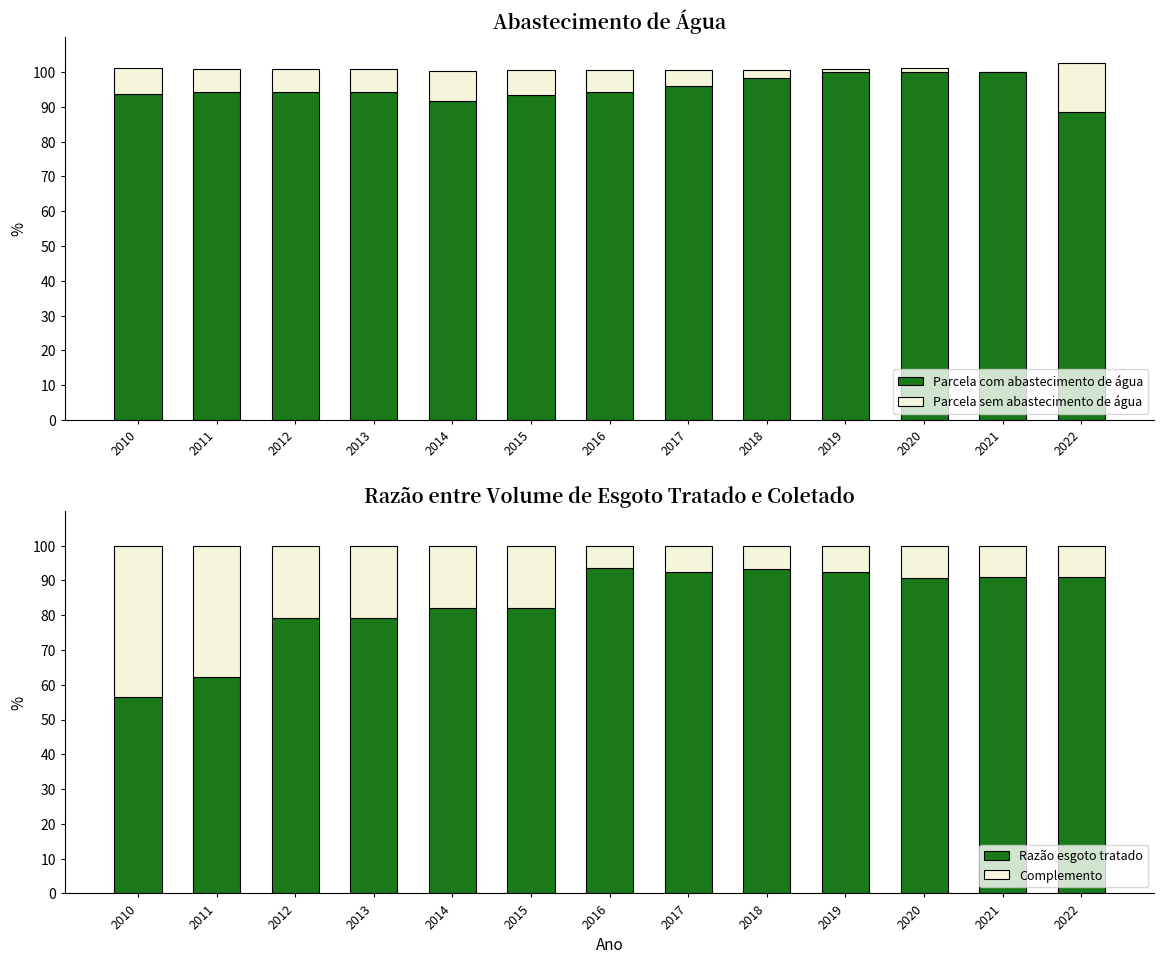

Is it true that Complemento equals 7.5 at 2017?

True